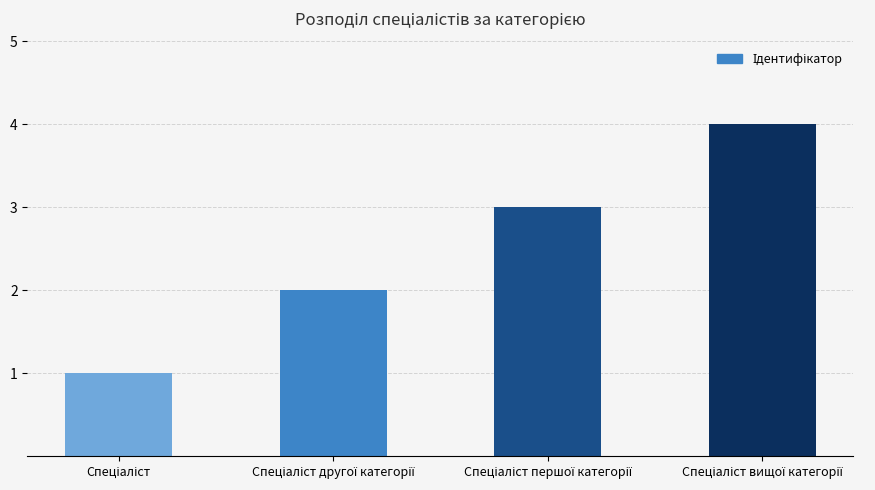

Does the chart contain any negative values?

No